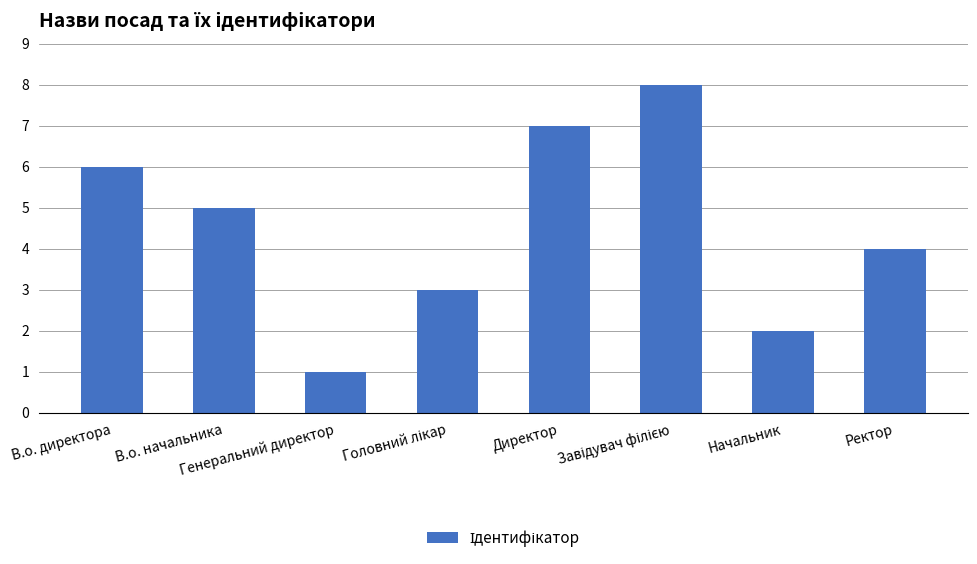

At which label does the data first exceed 5?

В.о. директора